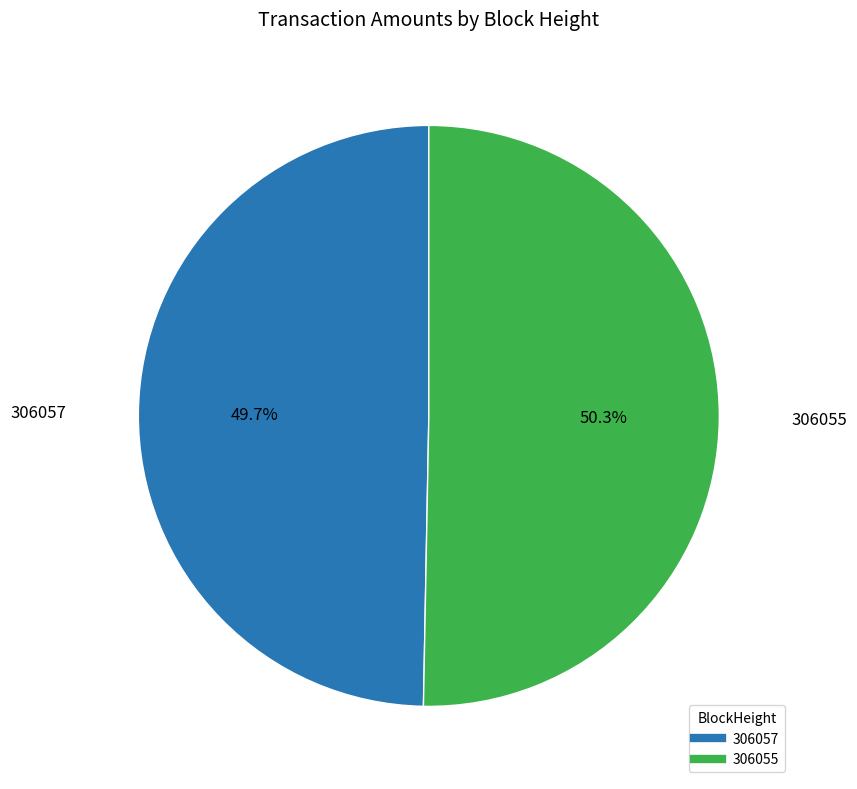

Approximately how many times larger is the value at 306055 compared to 306057?

1.0